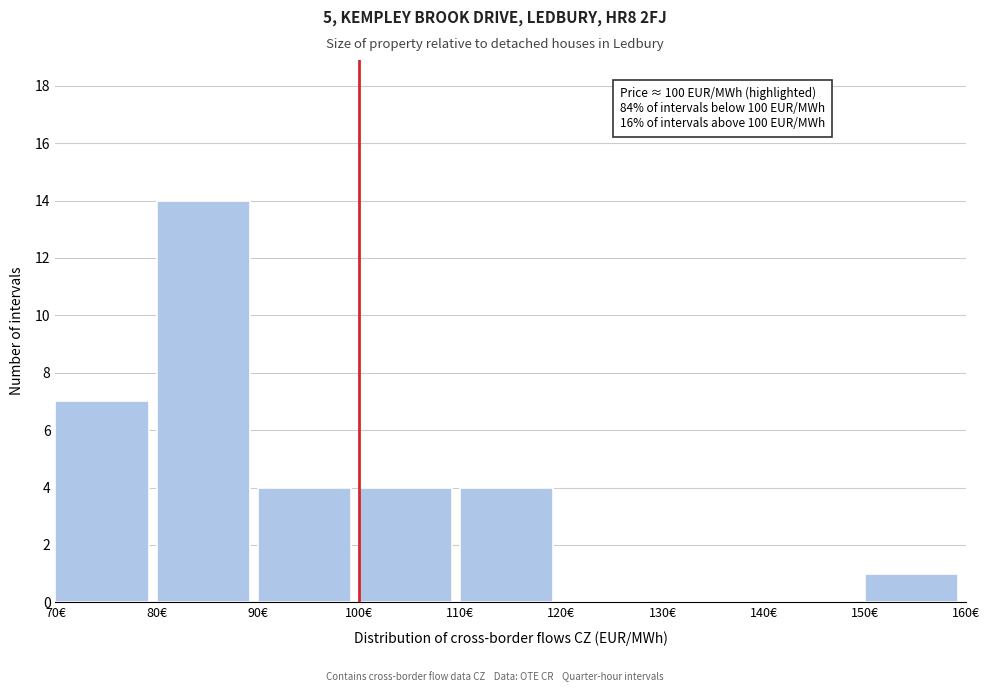

Over which range of the x-axis is the bar tallest?

80 to 90